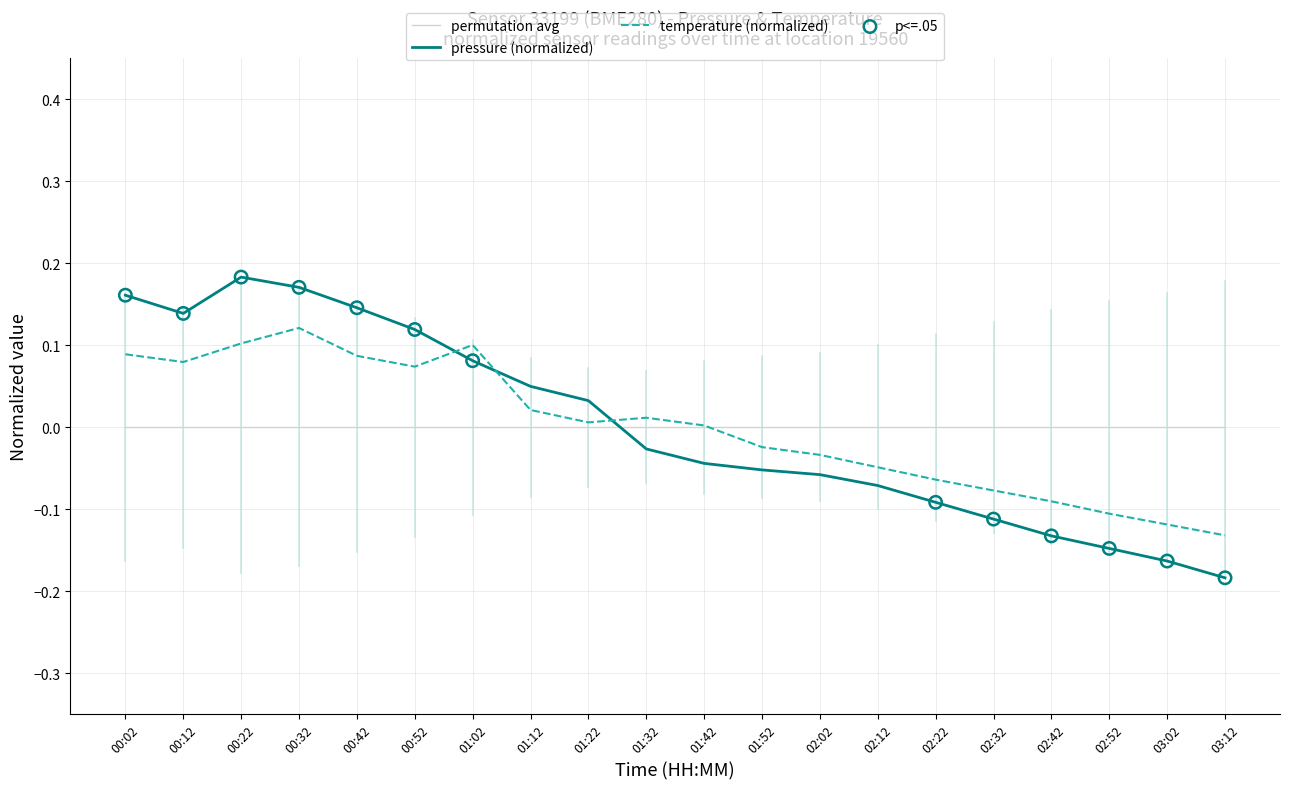

Between which two adjacent categories do pressure (normalized) and temperature (normalized) first intersect?

00:52 and 01:02